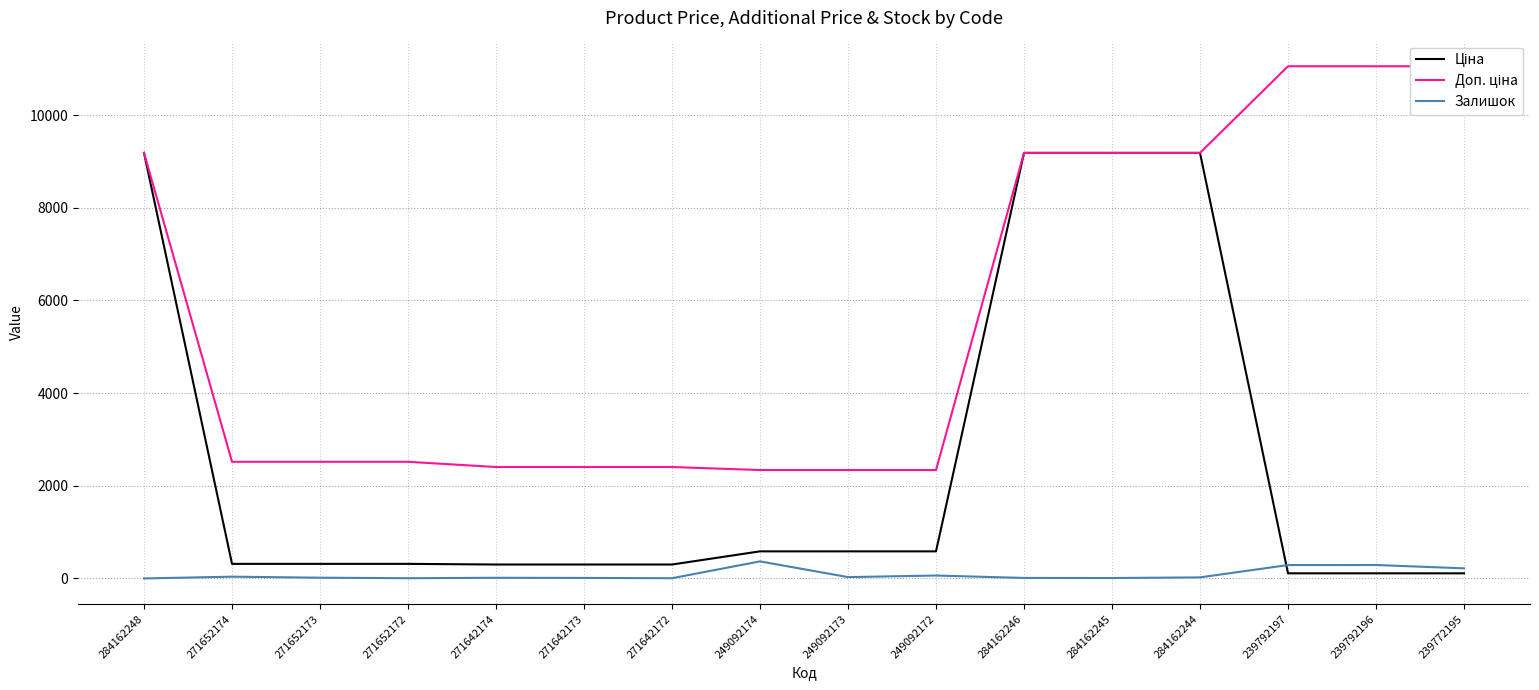

What is the difference between the Ціна values at 271642174 and 239792196?

190.1